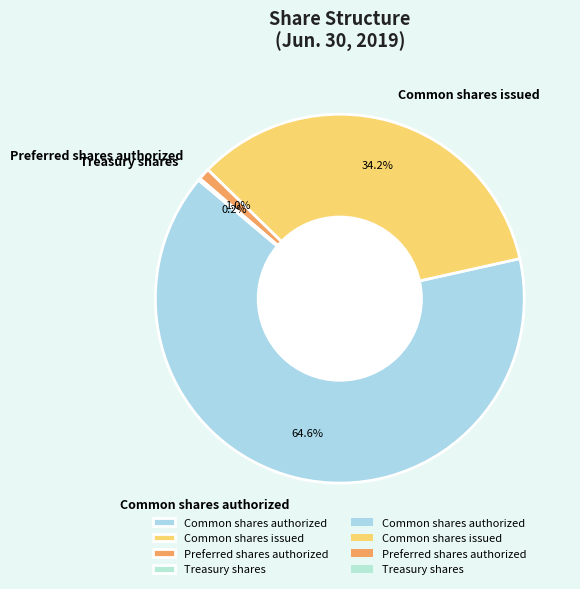

Does Preferred shares authorized represent more than half of the total?

No